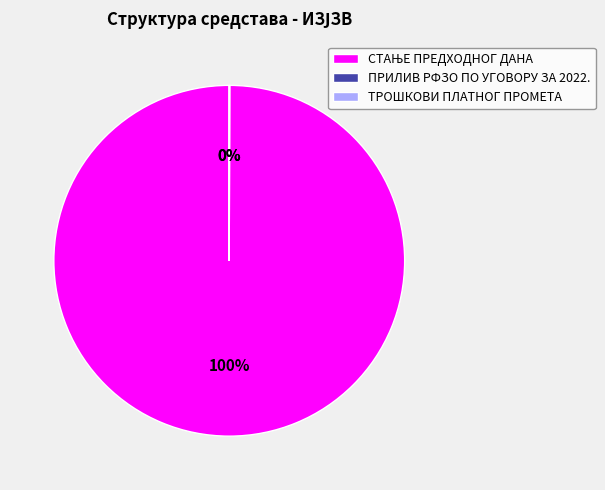

To the nearest percent, what is the average slice percentage?

33%